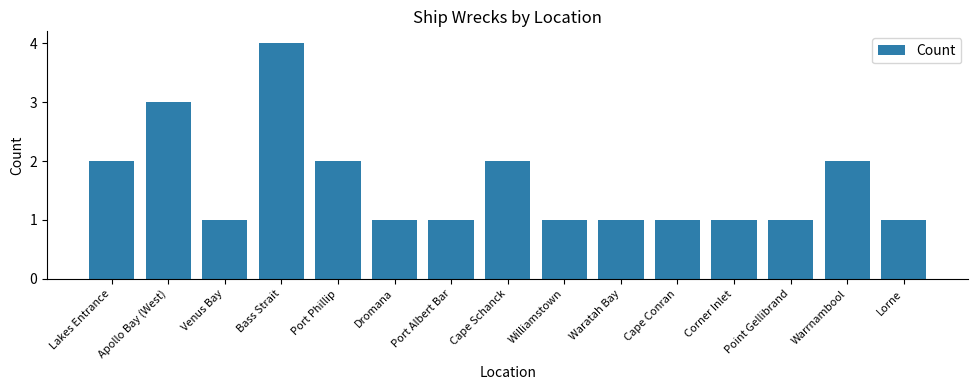

What is the label of the 14th bar from the left?

Warrnambool